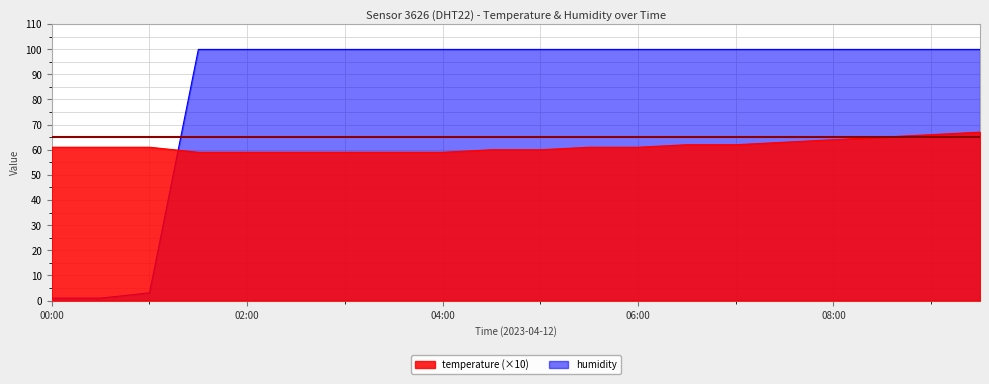

True or false: humidity has a value of 99.9 at 07:00.

True